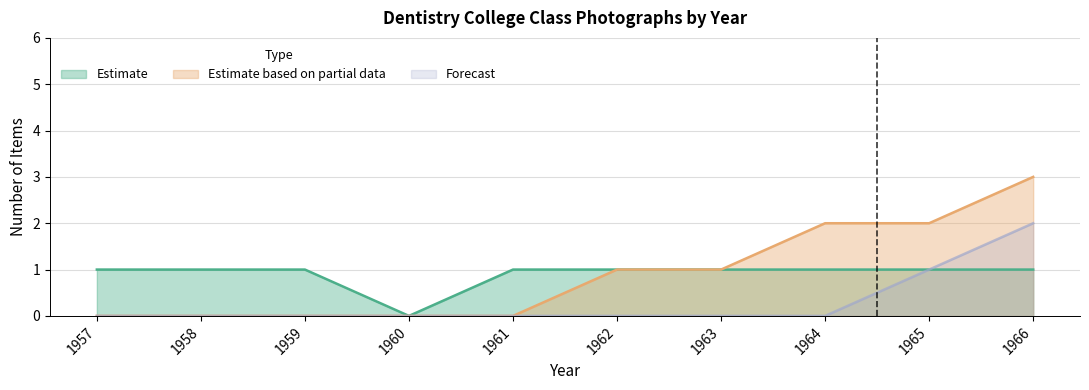

Is the value of Estimate based on partial data at 1962 greater than the value of Estimate at 1962?

No